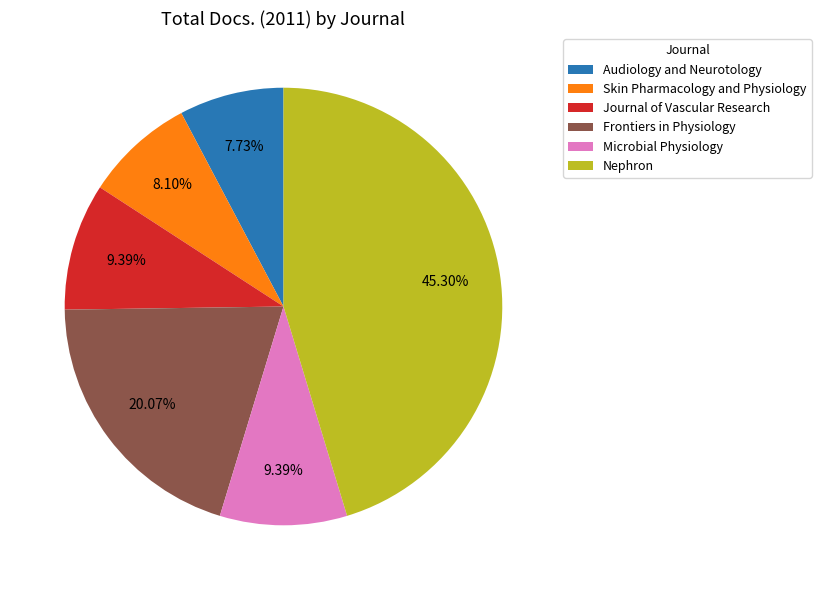

Combined, do Audiology and Neurotology and Microbial Physiology account for over 50%?

No